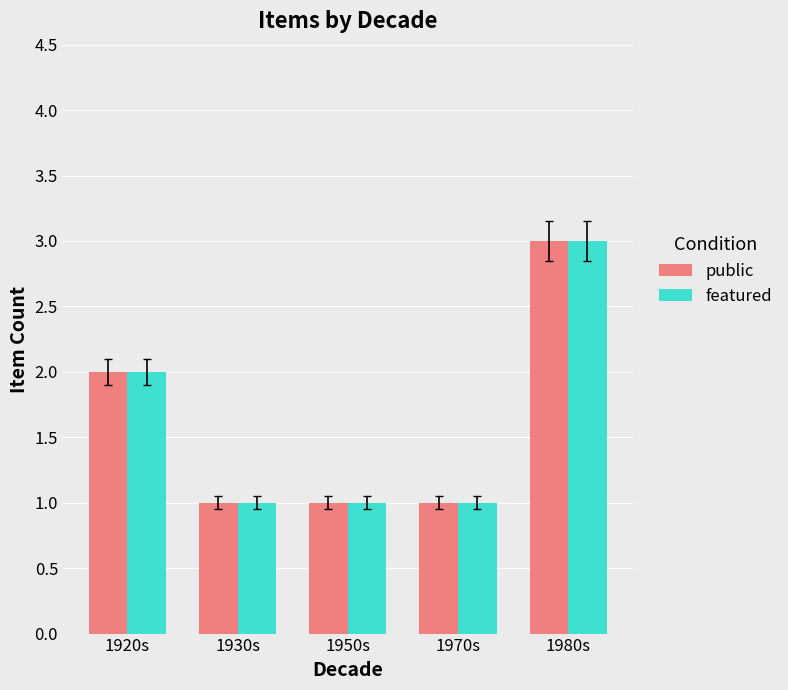

True or false: public has a value of 1 at 1930s.

True